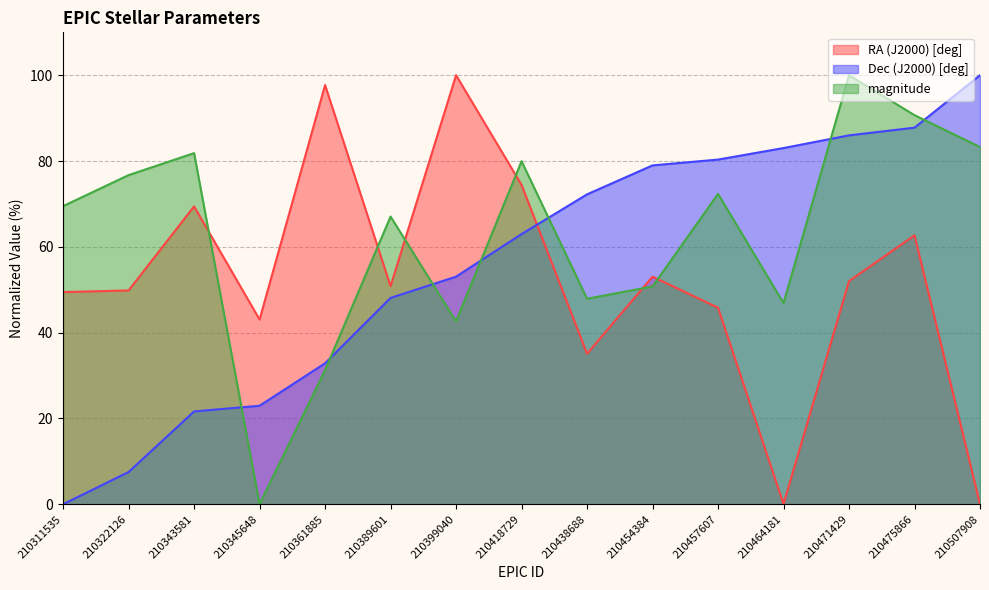

Count the number of categories in the chart.

15